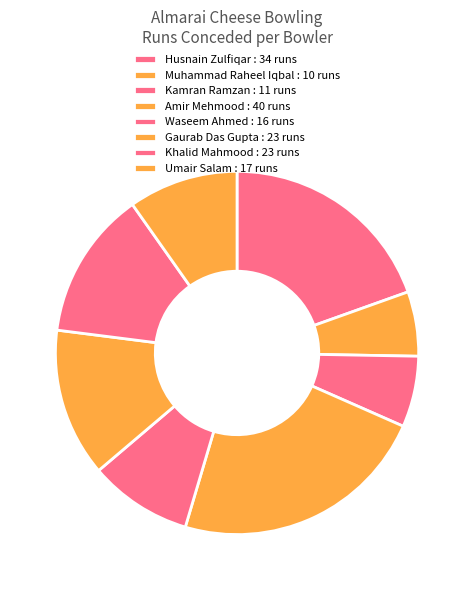

To the nearest percent, what percentage of the pie is Umair Salam?

10%